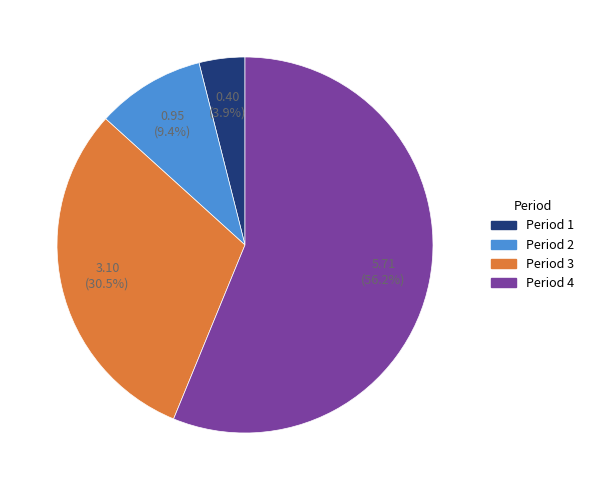

Is there a majority slice in this chart?

Yes